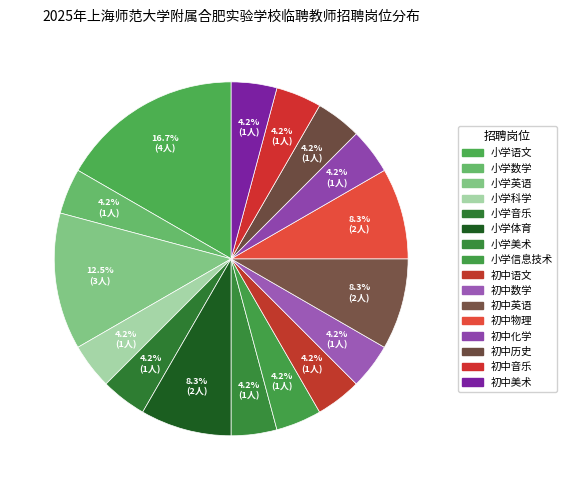

What percentage is the 初中物理 slice, to the nearest percent?

8%